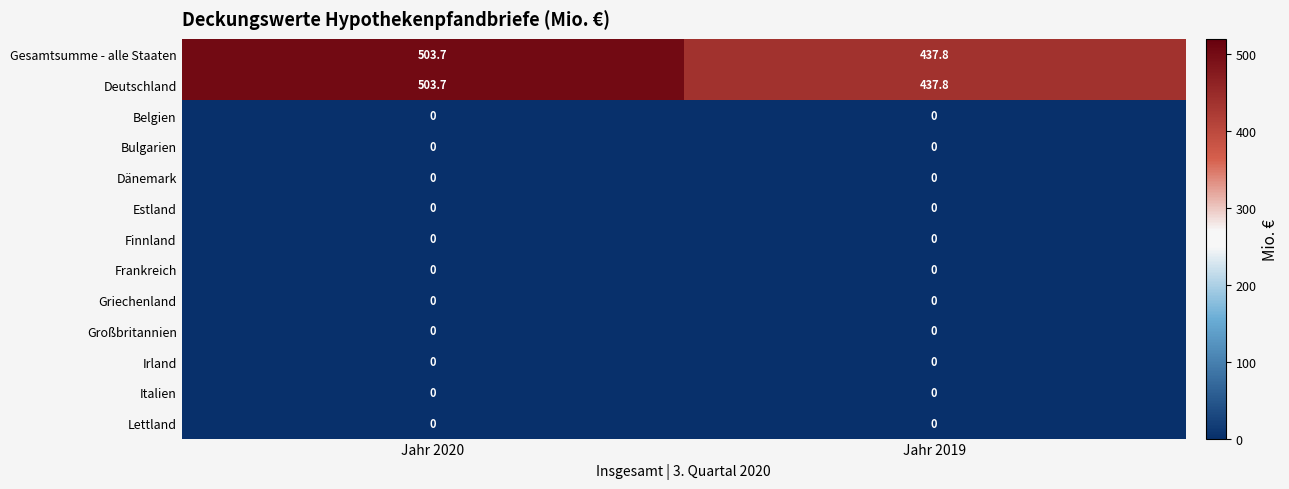

At which category does the chart reach its peak across all series?

Jahr 2020